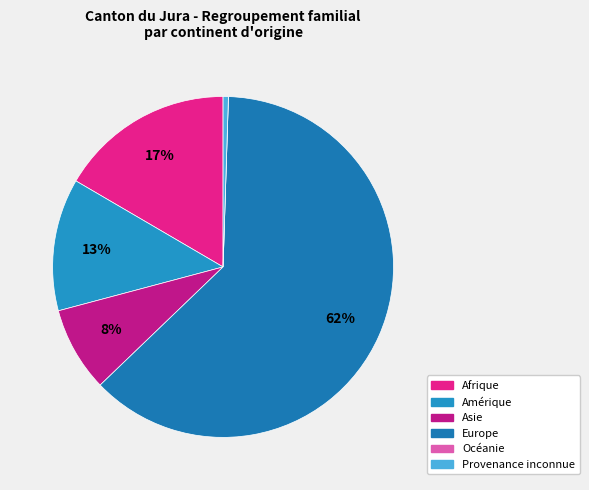

The Amérique slice represents 13% of the pie. True or false?

True